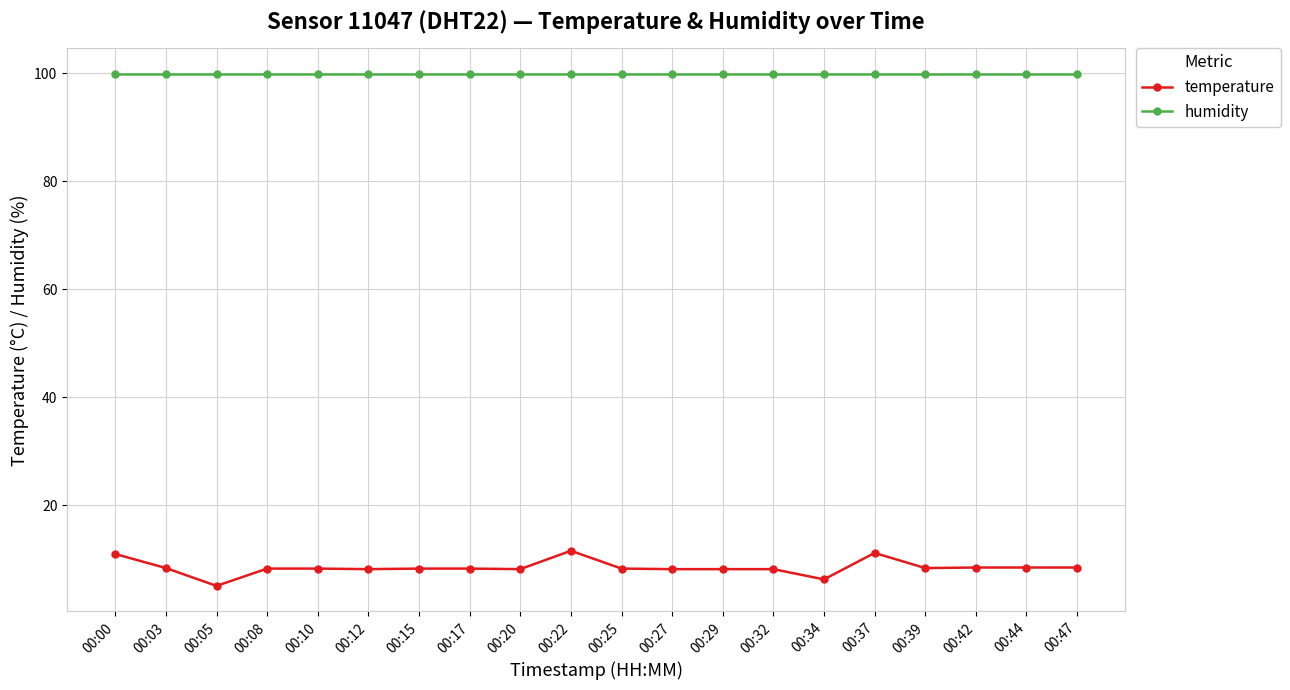

What is the minimum value for humidity?

99.9